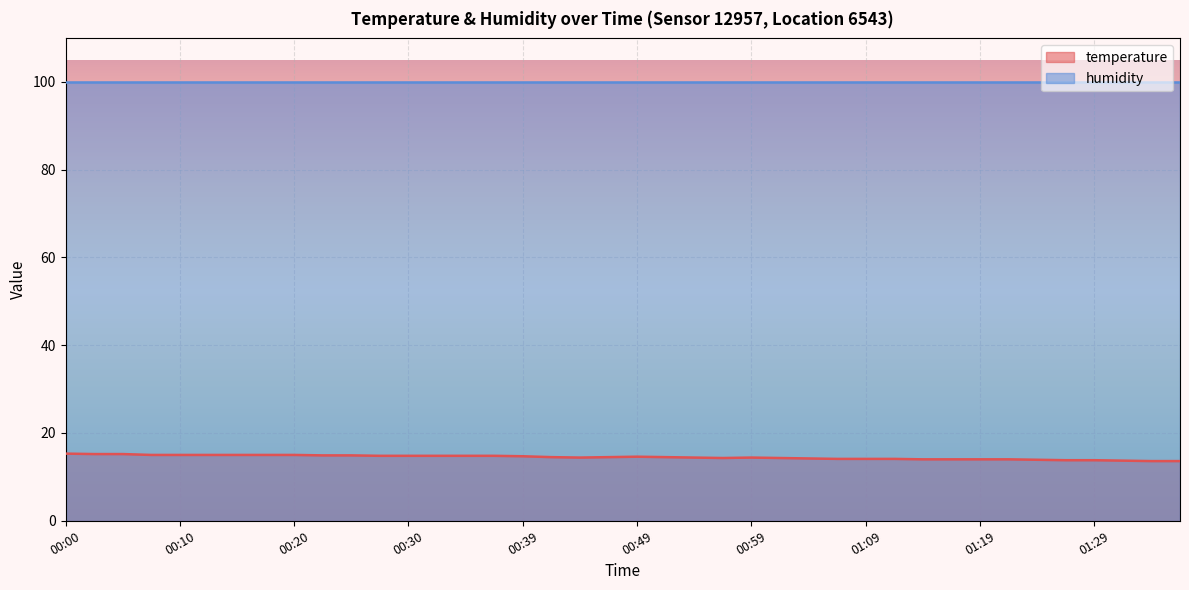

List the labels in order of value, largest first.

00:00, 00:02, 00:05, 00:07, 00:10, 00:12, 00:15, 00:17, 00:20, 00:22, 00:25, 00:27, 00:30, 00:32, 00:34, 00:37, 00:39, 00:49, 00:42, 00:47, 00:52, 00:44, 00:54, 00:59, 00:57, 01:02, 01:04, 01:06, 01:09, 01:11, 01:14, 01:16, 01:19, 01:21, 01:24, 01:26, 01:29, 01:31, 01:34, 01:36